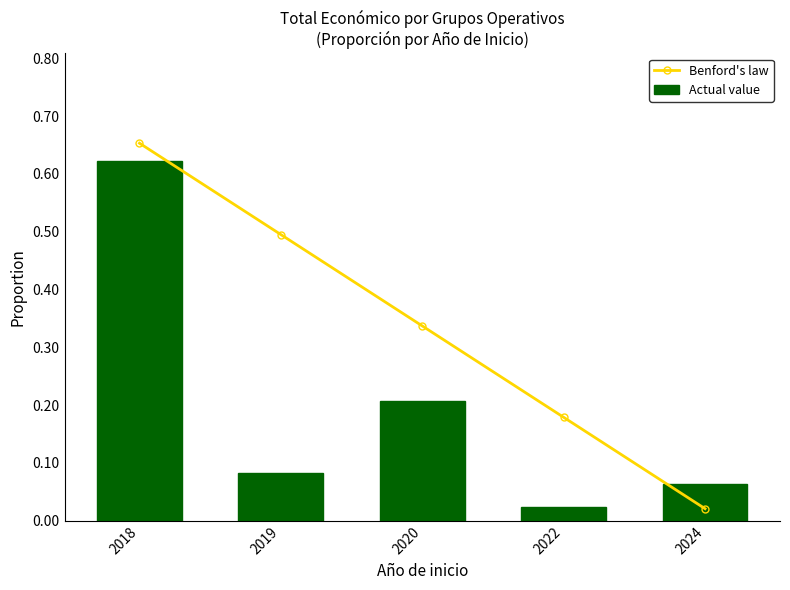

At which category is the sum across all series the highest?

2018